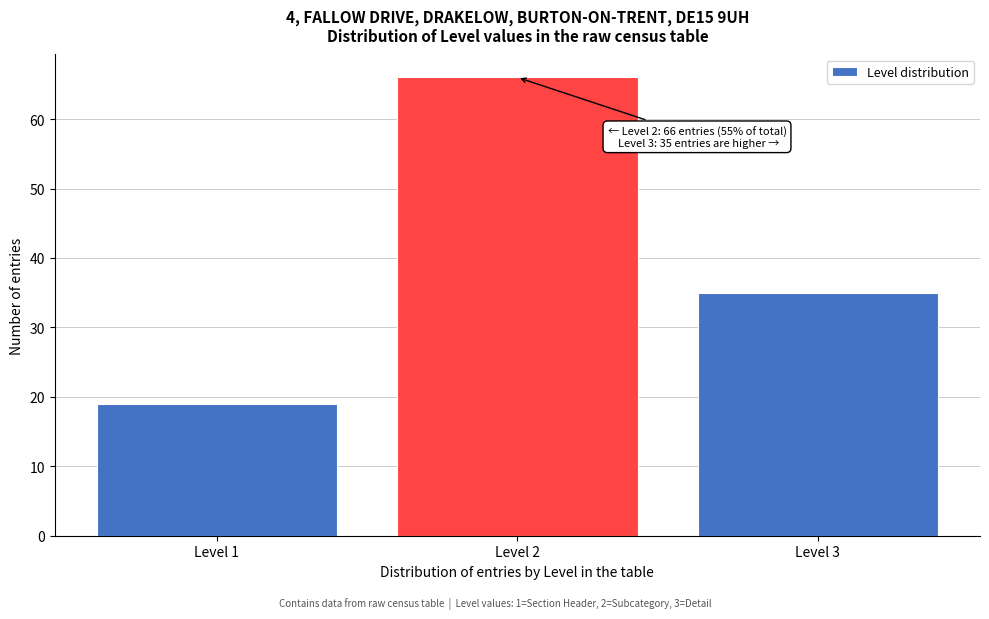

Over which range of the x-axis is the bar tallest?

1.5 to 2.5